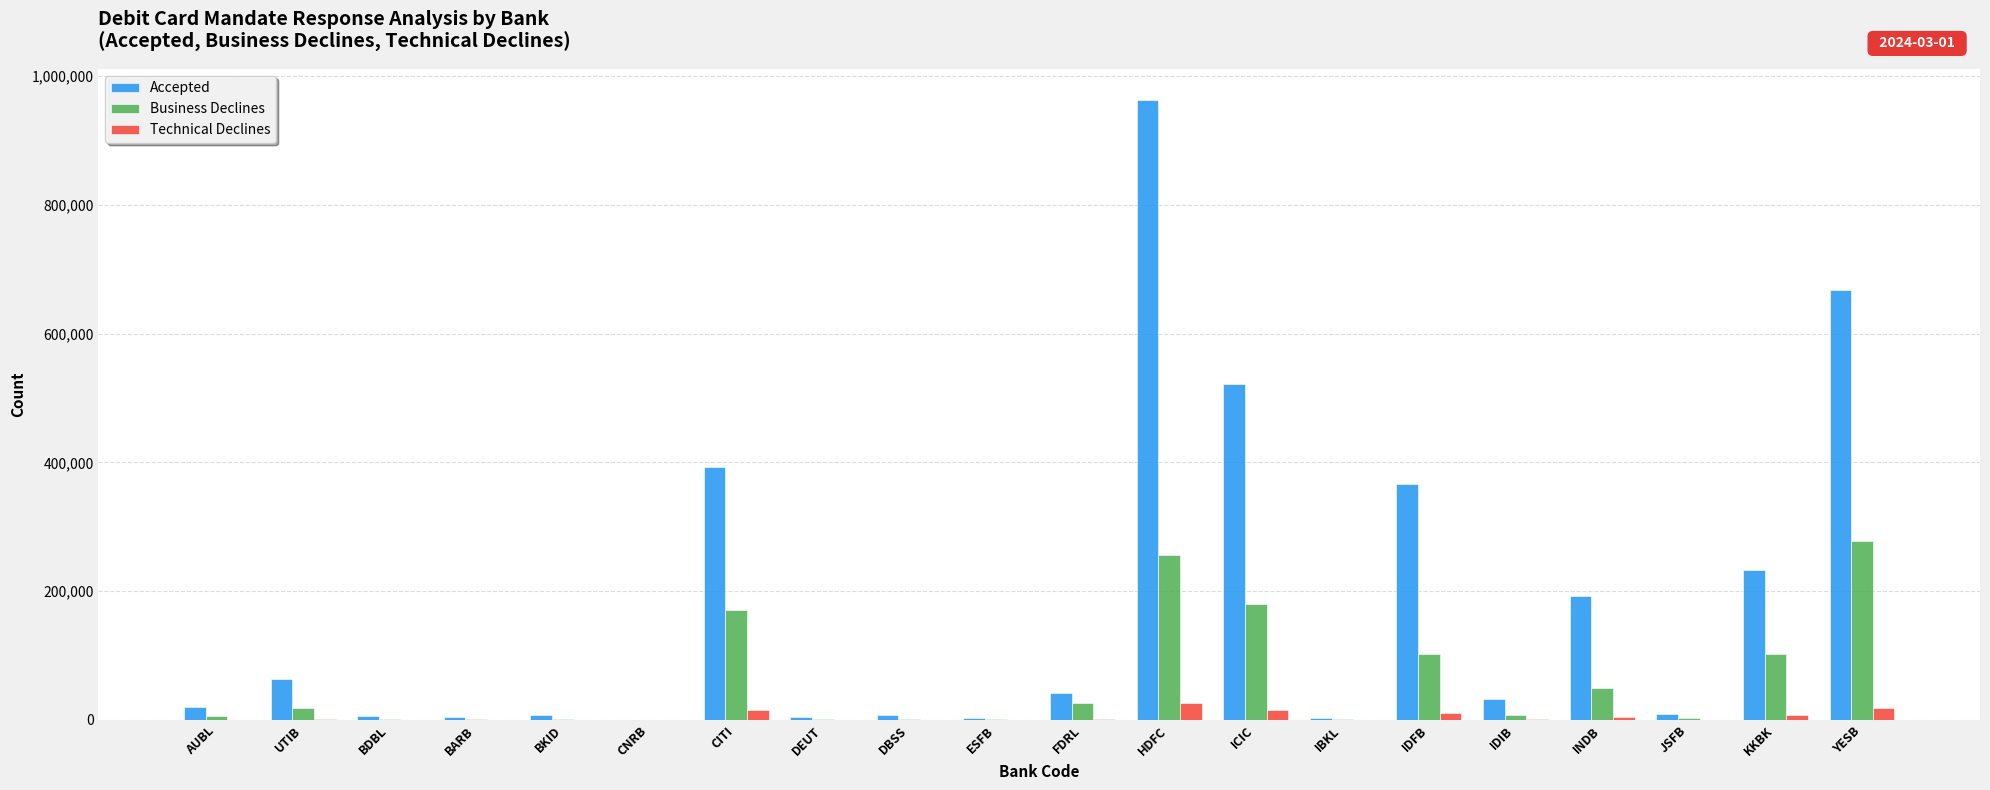

Where does the Accepted series first go above 32483?

UTIB